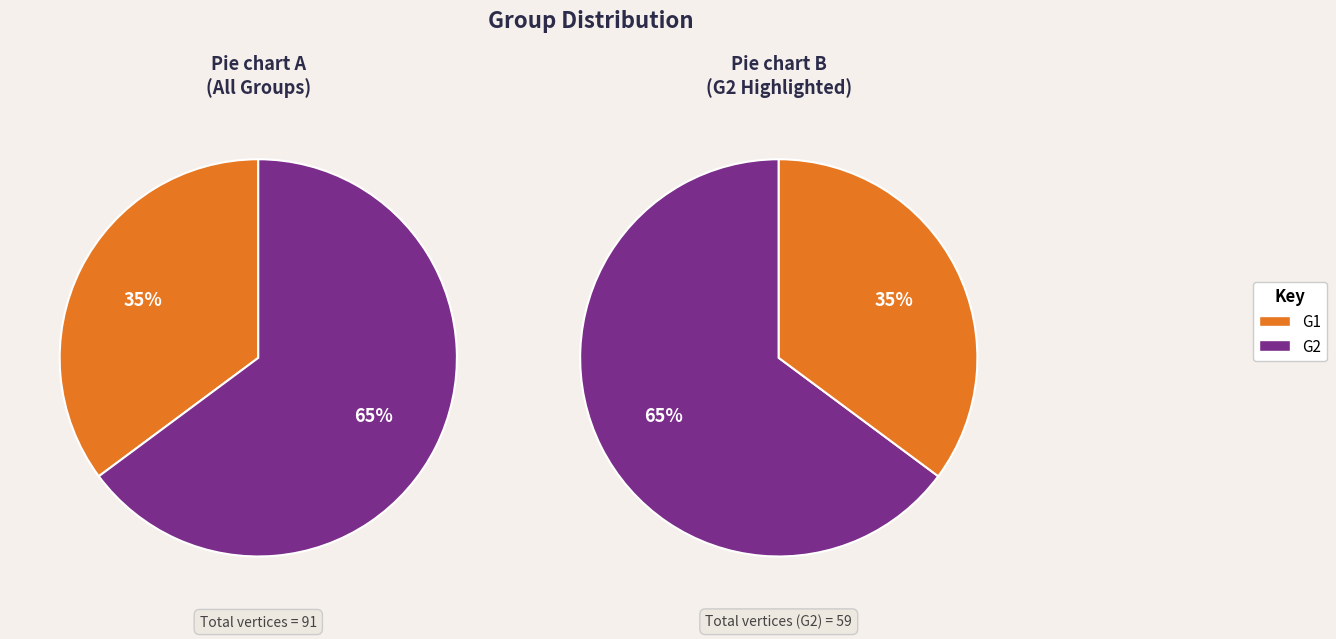

What percentage is the G1 slice, to the nearest percent?

35%